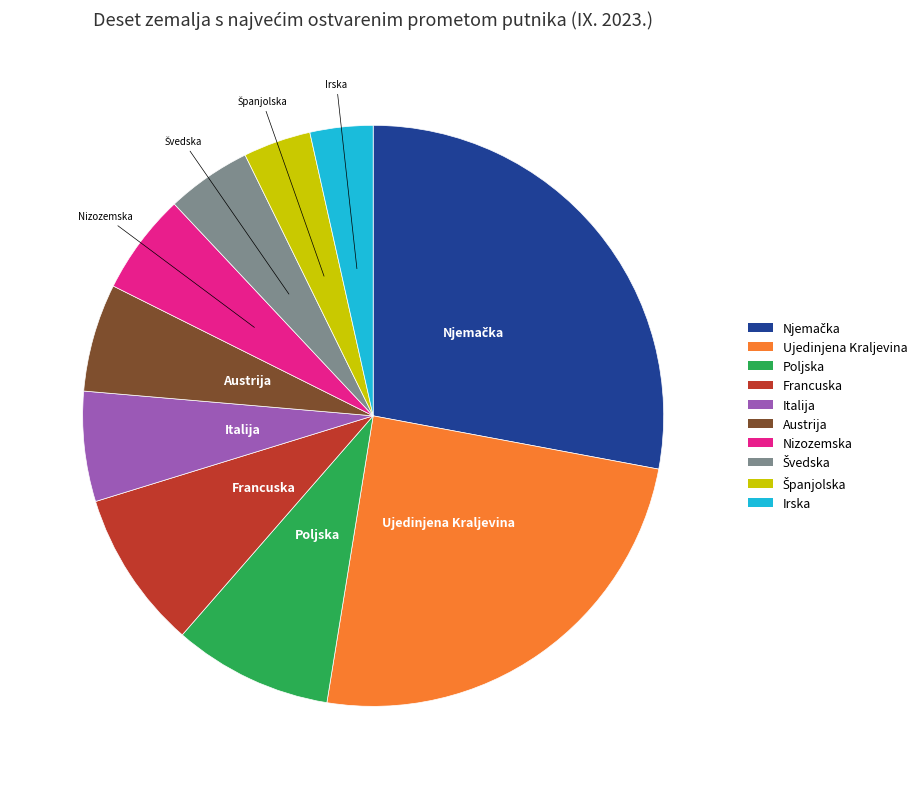

Approximately how many times larger is the value at Italija compared to Nizozemska?

1.1